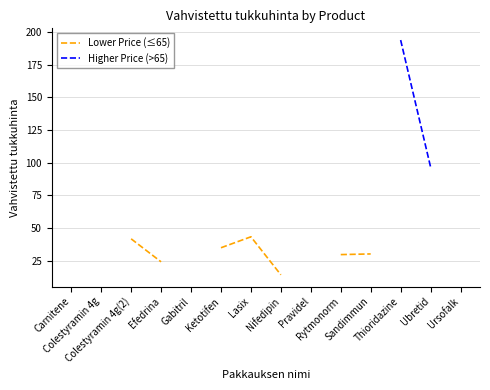

What is the label of the 11th point from the right?

Efedrina